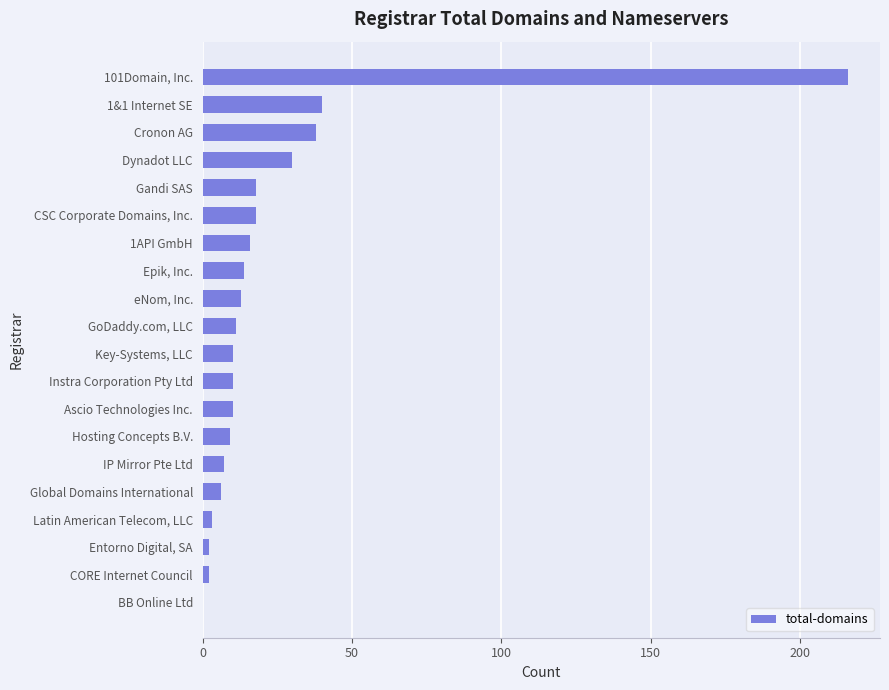

What is the change in value from CSC Corporate Domains, Inc. to Instra Corporation Pty Ltd?

-8